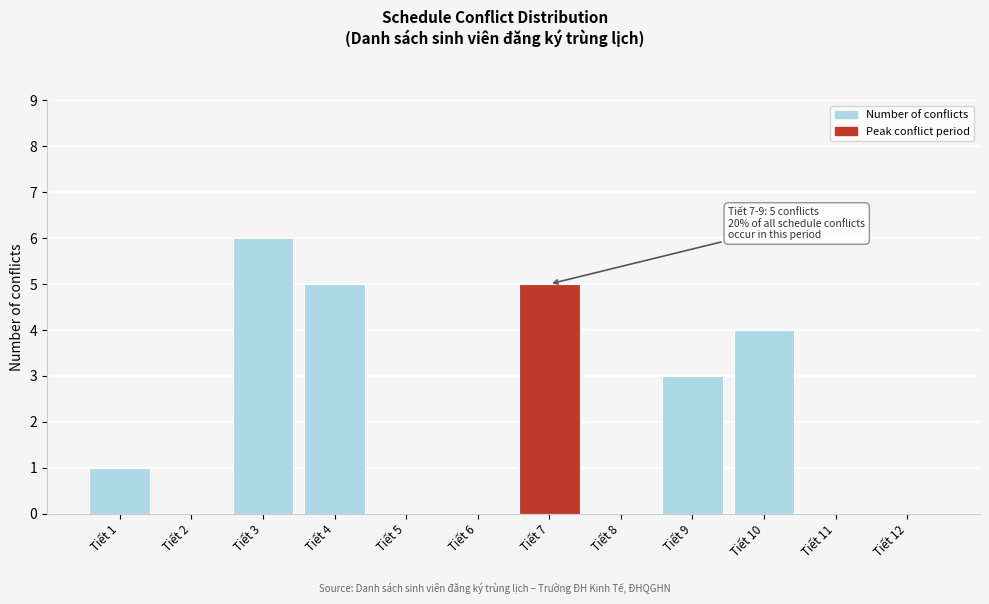

Reading right to left, what are all the values shown in this chart?

Tiết 12=0	Tiết 11=0	Tiết 10=4	Tiết 9=3	Tiết 8=0	Tiết 7=5	Tiết 6=0	Tiết 5=0	Tiết 4=5	Tiết 3=6	Tiết 2=0	Tiết 1=1